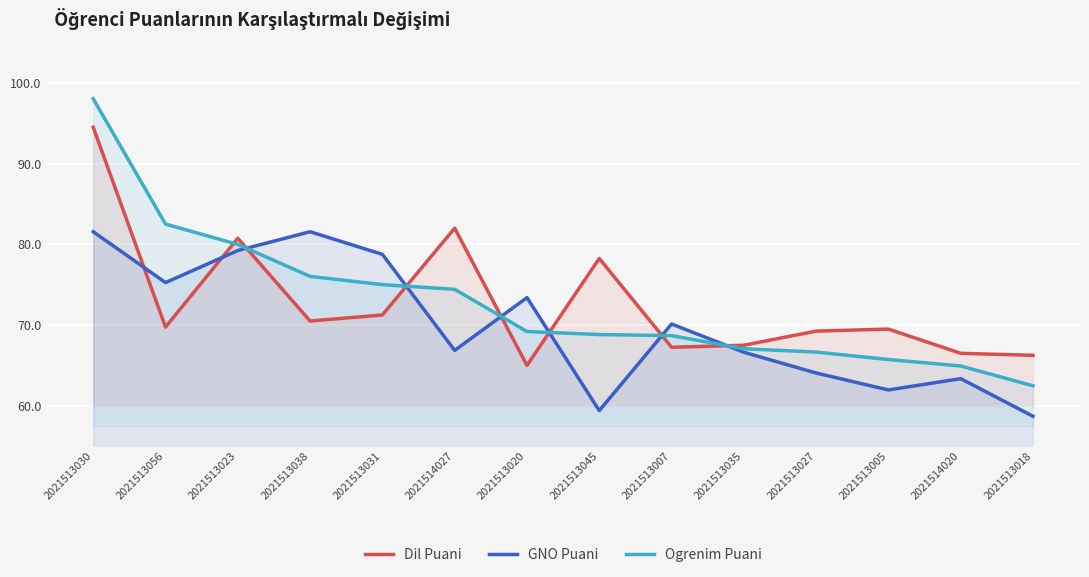

Reading left to right, what are all the values shown in this chart?

Dil Puani: 2021513030=94.5	2021513056=69.8	2021513023=80.8	2021513038=70.5	2021513031=71.2	2021514027=82.0	2021513020=65.0	2021513045=78.2	2021513007=67.2	2021513035=67.5	2021513027=69.2	2021513005=69.5	2021514020=66.5	2021513018=66.2
GNO Puani: 2021513030=81.6	2021513056=75.3	2021513023=79.2	2021513038=81.6	2021513031=78.8	2021514027=66.9	2021513020=73.4	2021513045=59.4	2021513007=70.1	2021513035=66.6	2021513027=64.1	2021513005=62.0	2021514020=63.4	2021513018=58.7
Ogrenim Puani: 2021513030=98.0	2021513056=82.5	2021513023=80.0	2021513038=76.0	2021513031=75.0	2021514027=74.4	2021513020=69.2	2021513045=68.8	2021513007=68.7	2021513035=67.1	2021513027=66.7	2021513005=65.7	2021514020=64.9	2021513018=62.5